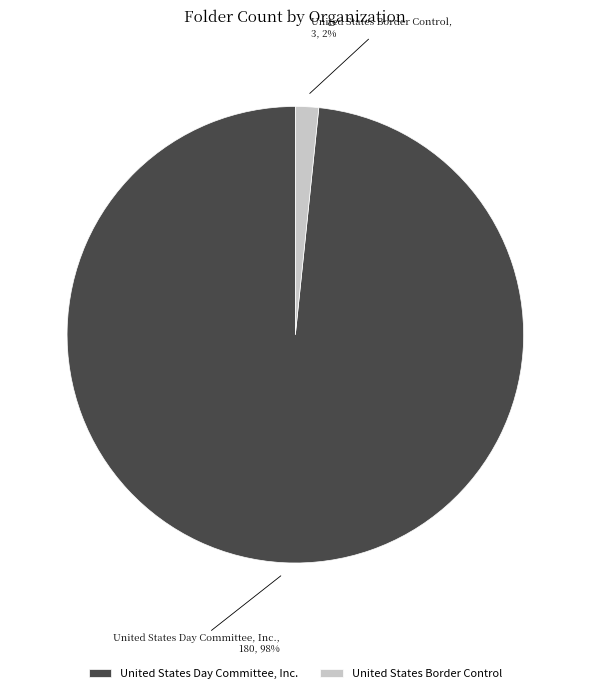

Which category has the smallest portion of the pie?

United States Border Control